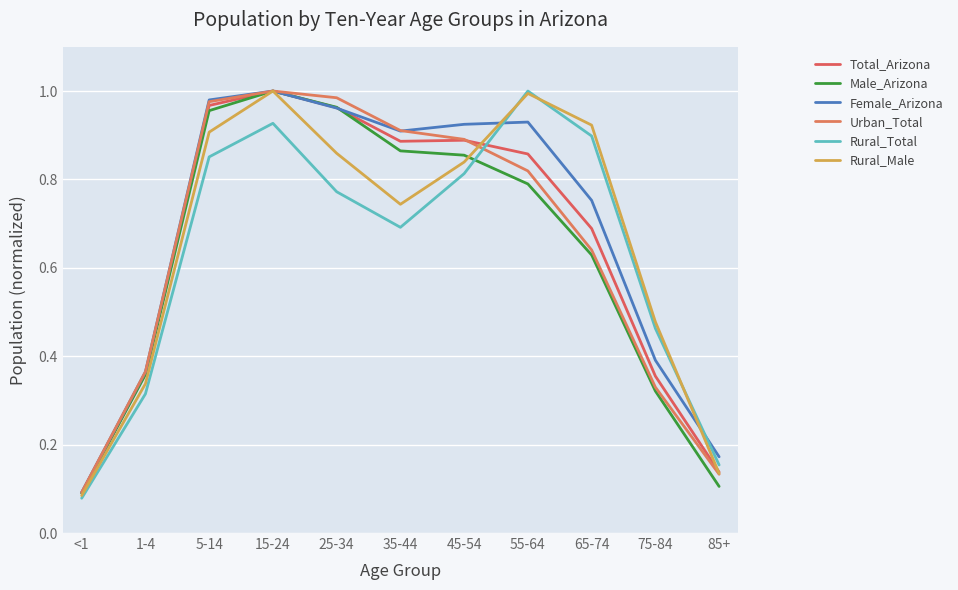

What are all the series names shown in the legend?

Total_Arizona, Male_Arizona, Female_Arizona, Urban_Total, Rural_Total, Rural_Male